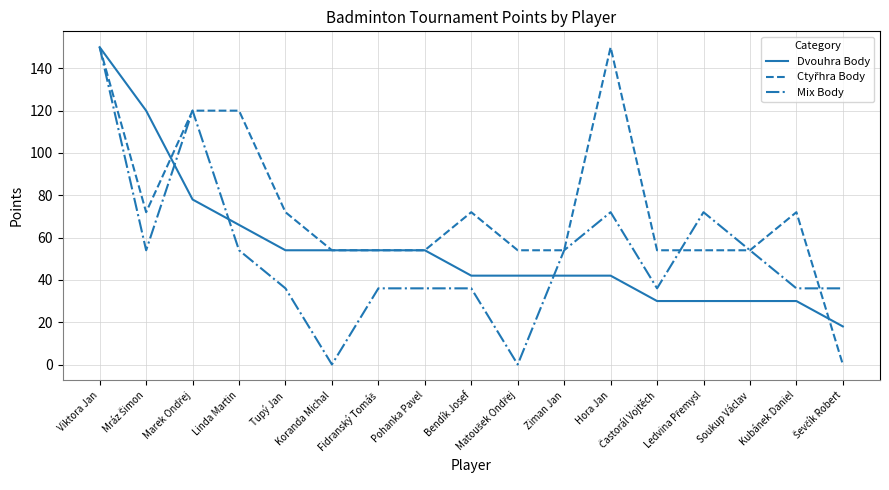

Does the chart display data point markers on the line(s)?

No